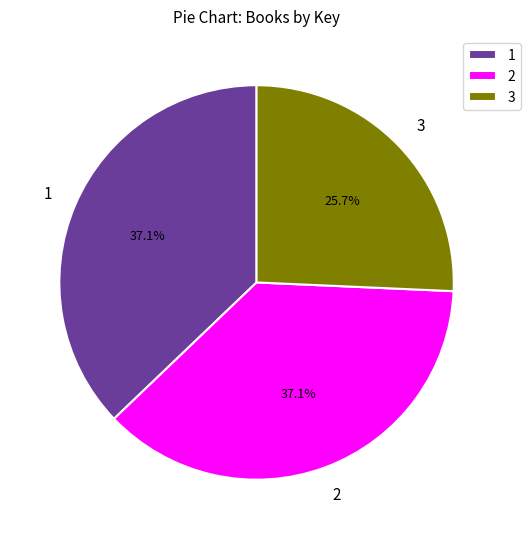

Does any single category account for the majority?

No